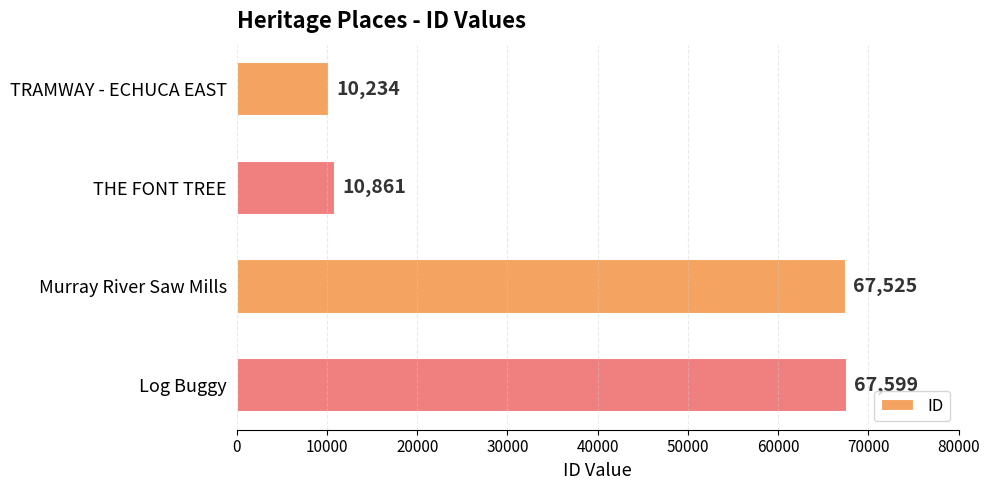

True or false: the data shows 67599 at Log Buggy.

True